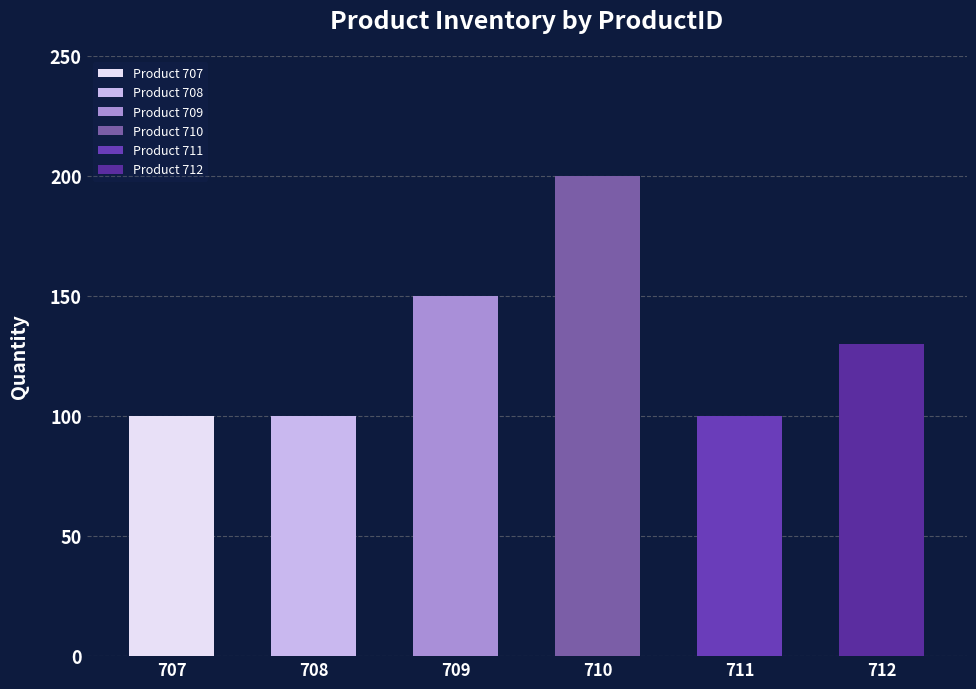

The value at 707 is 145. True or false?

False